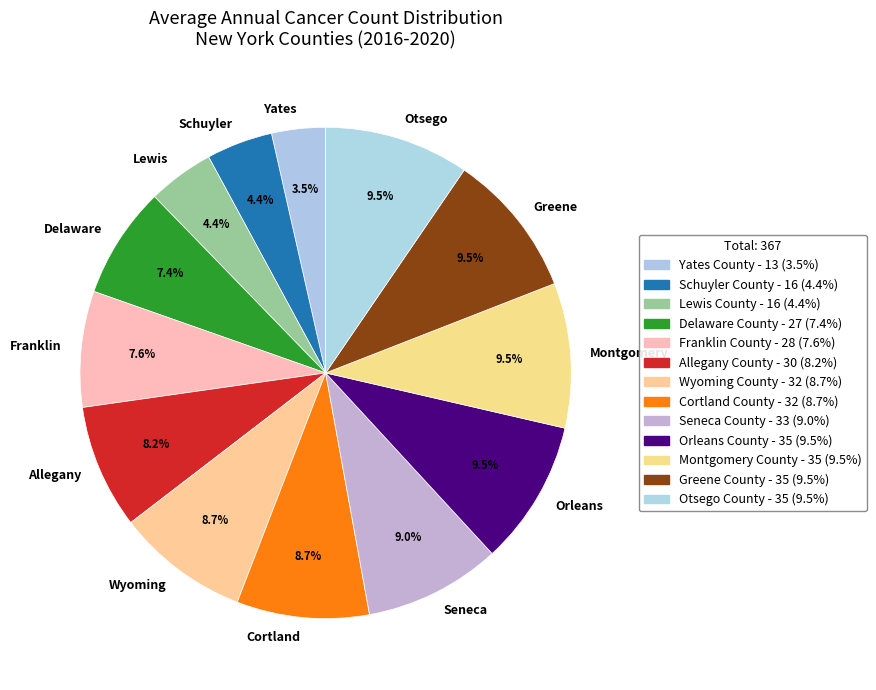

Count the number of slices in the pie.

13